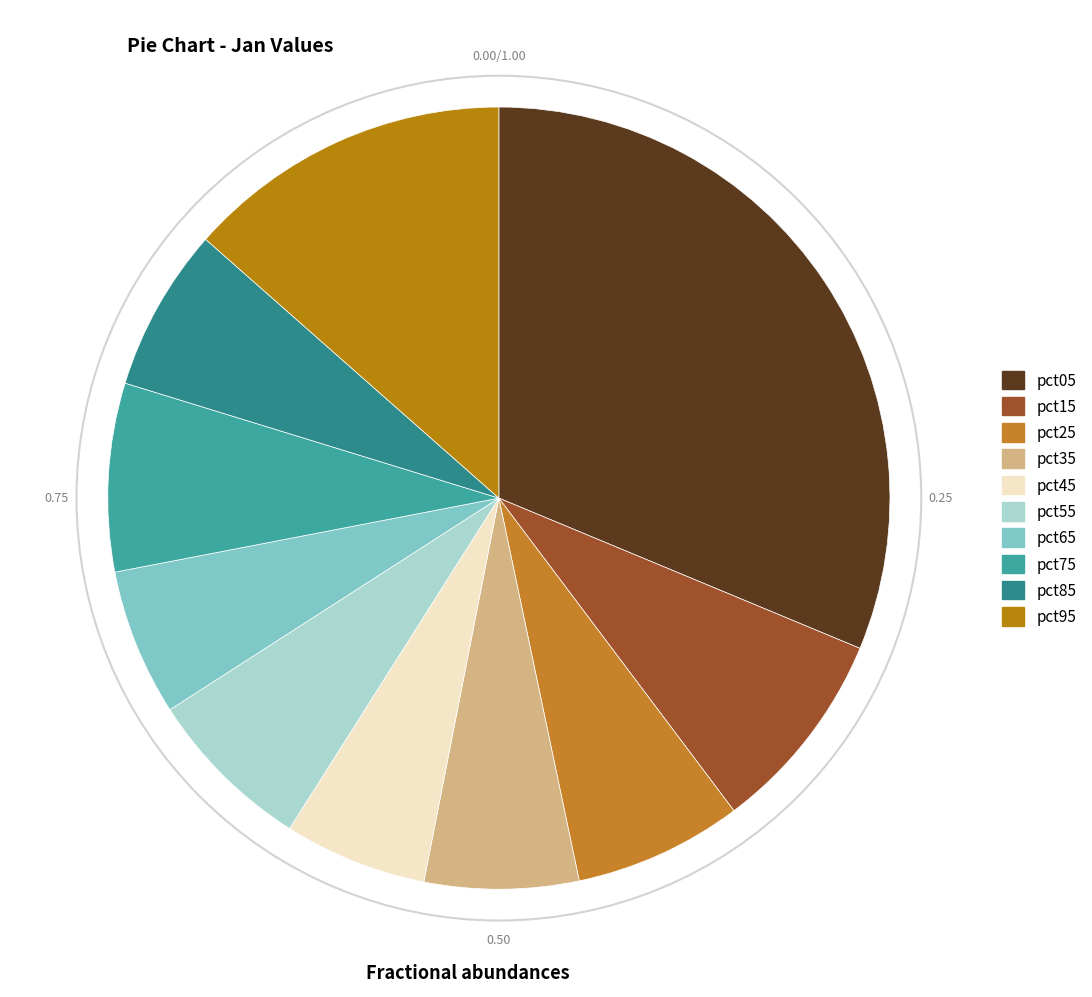

Count the number of slices in the pie.

10